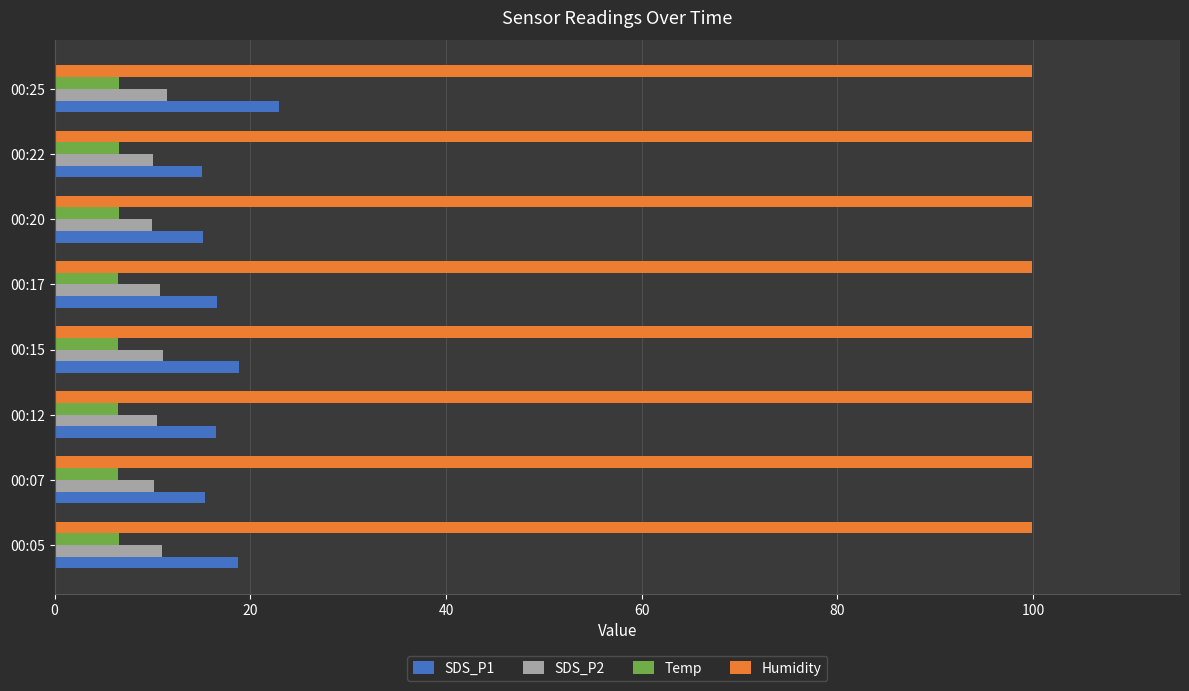

The Temp series shows 11.0 at 00:22. True or false?

False